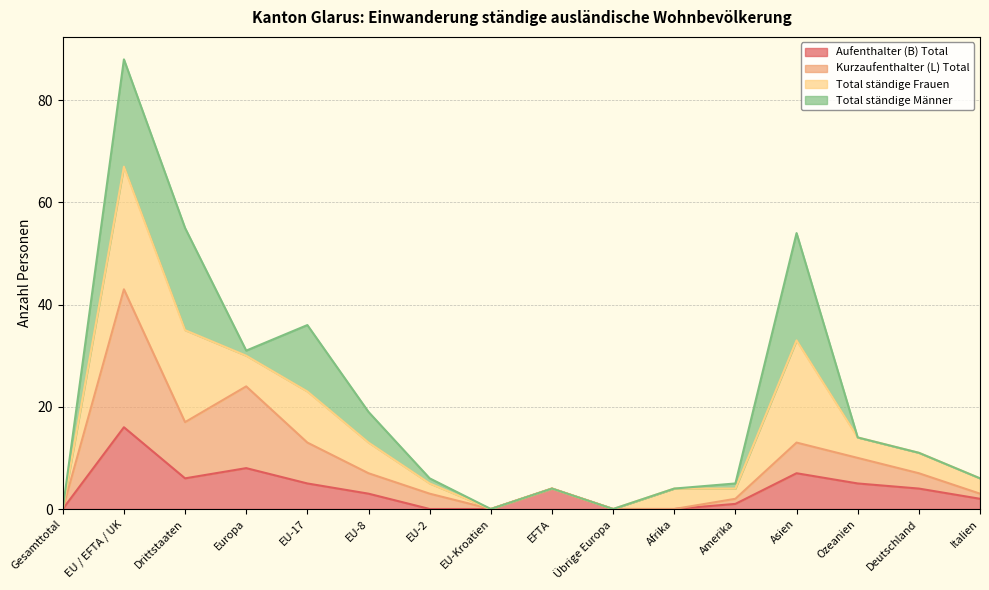

Is it true that Aufenthalter (B) Total equals 5 at EU-17?

True